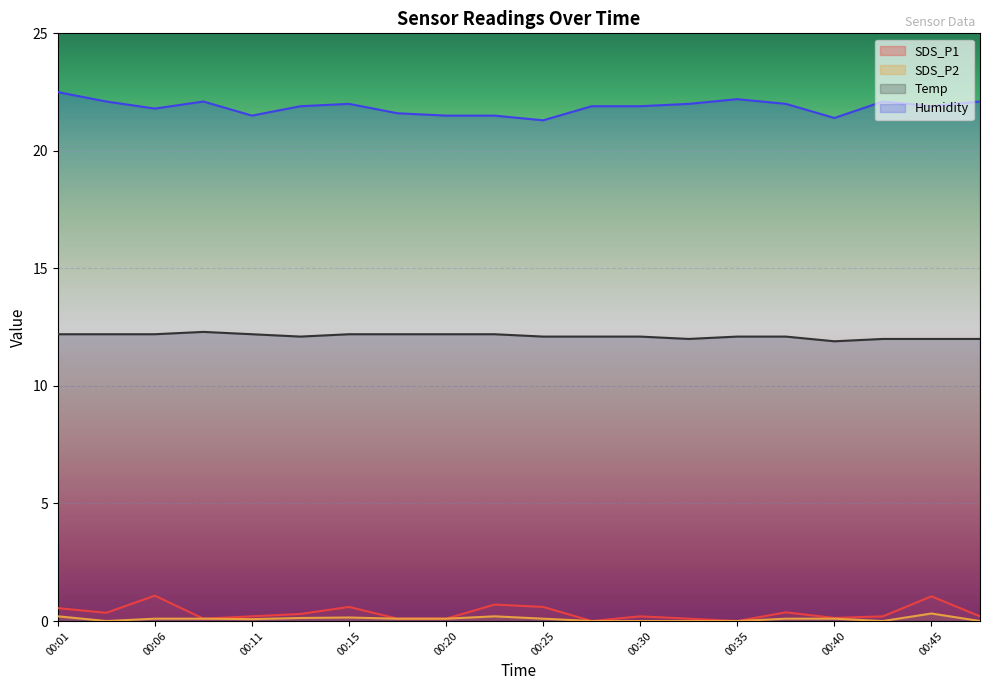

What is the spread (max minus min) of values at 00:01?

22.3